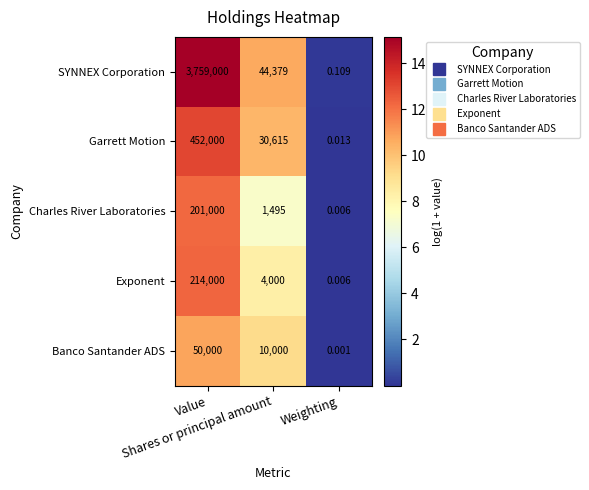

List the series in order of their peak value, lowest first.

Banco Santander ADS, Charles River Laboratories, Exponent, Garrett Motion, SYNNEX Corporation